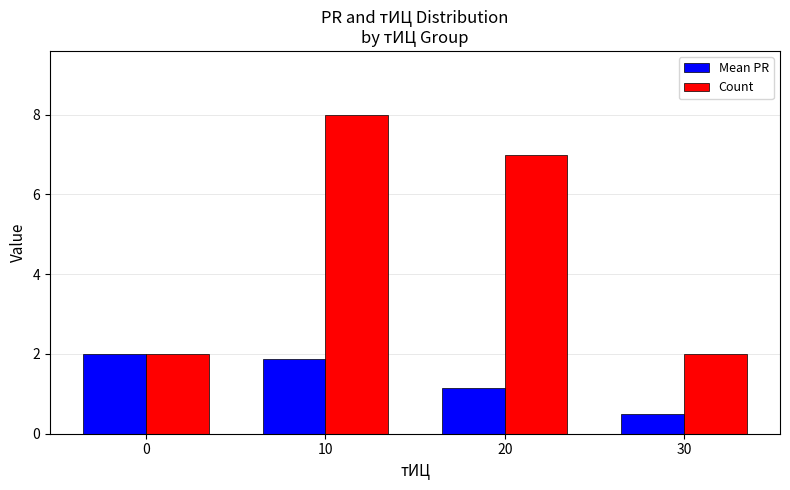

True or false: Count has a value of 3.1 at 20.

False